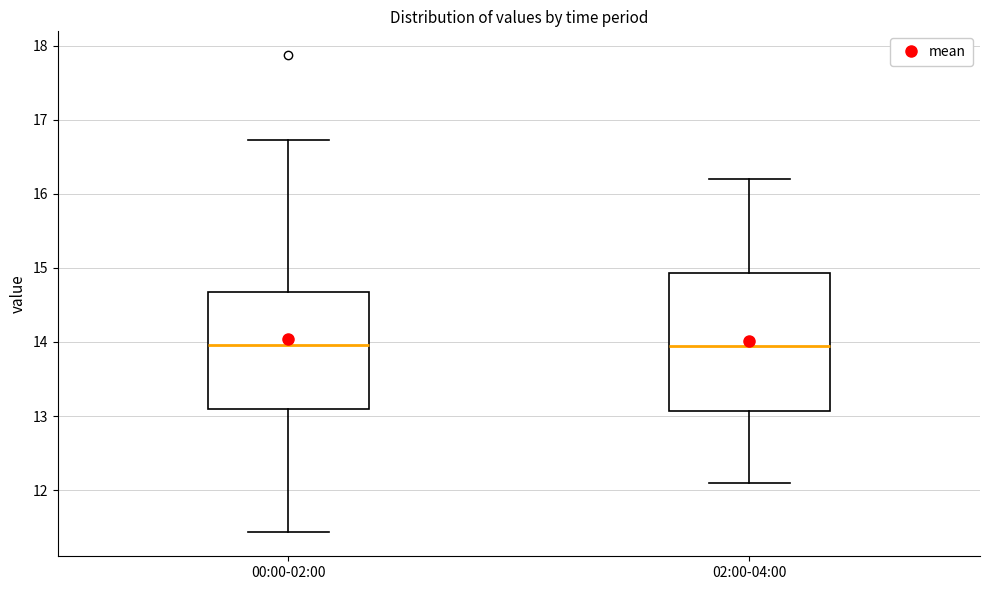

Which box is the tallest, from its lower edge to its upper edge?

02:00-04:00